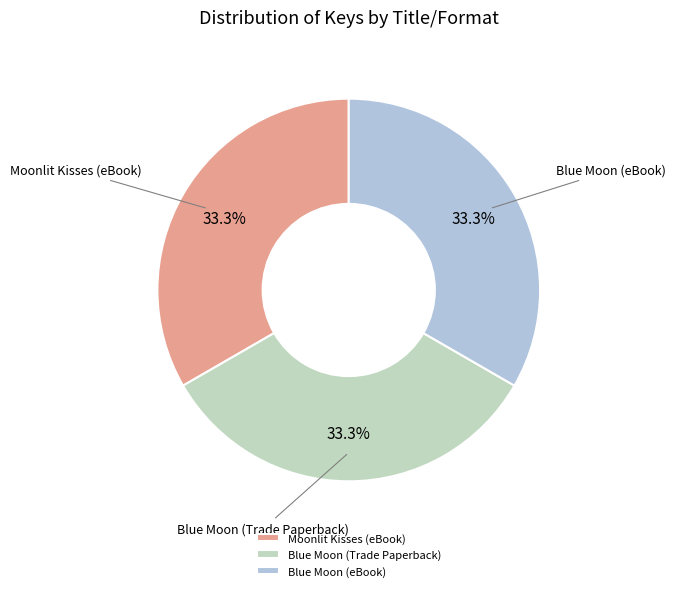

Is Moonlit Kisses (eBook) the majority of the pie?

No